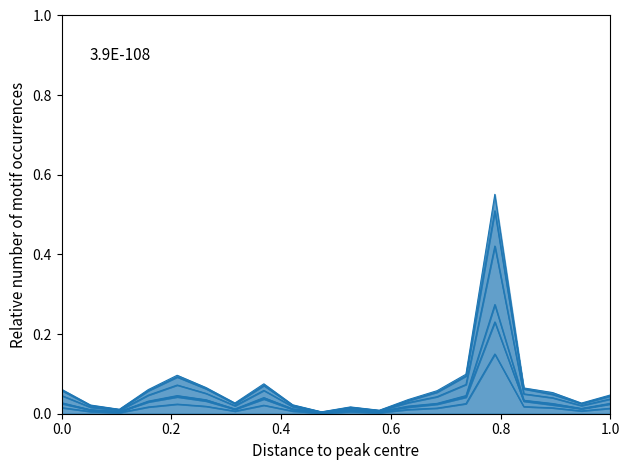

Does the chart have visible grid lines?

No